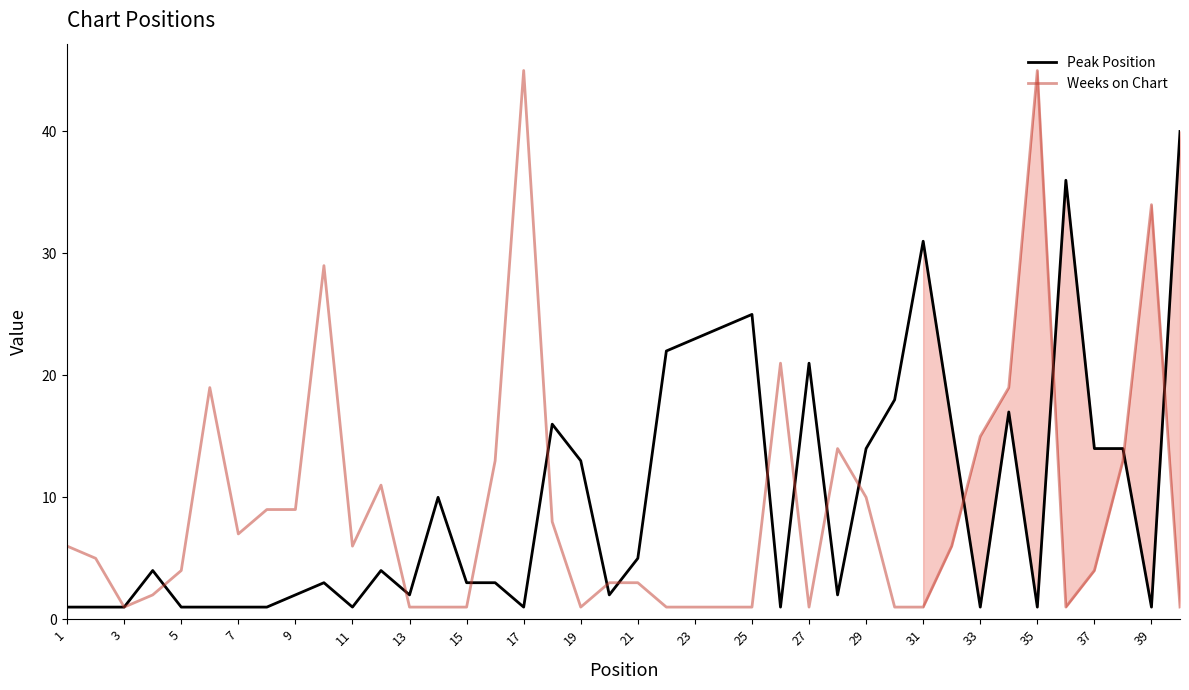

What are all the series names shown in the legend?

Peak Position, Weeks on Chart